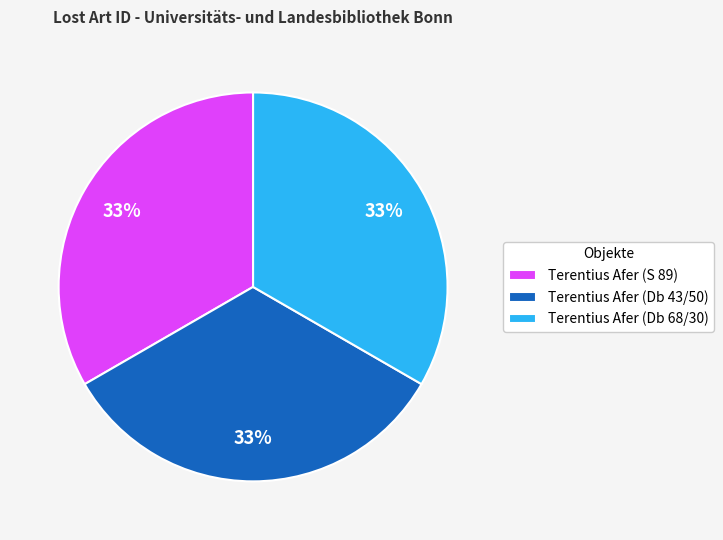

Count the number of slices in the pie.

3